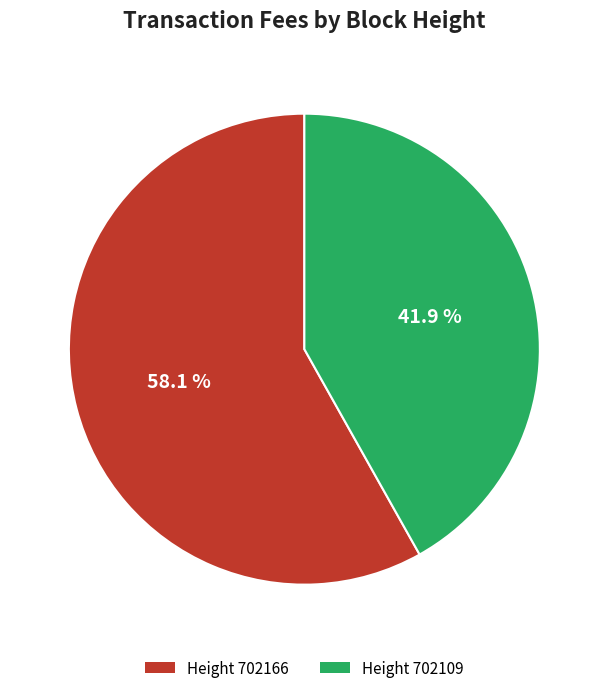

Which slice is the smallest?

Height 702109